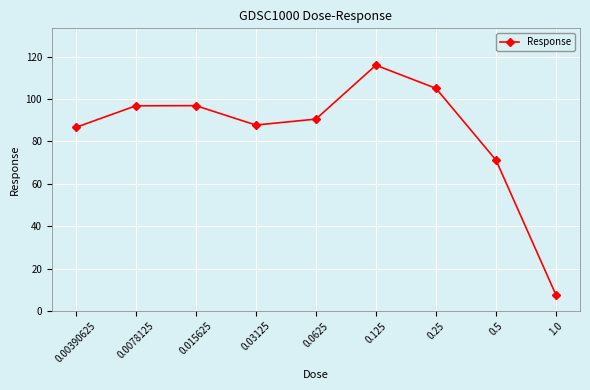

How many lines are shown in the chart?

1